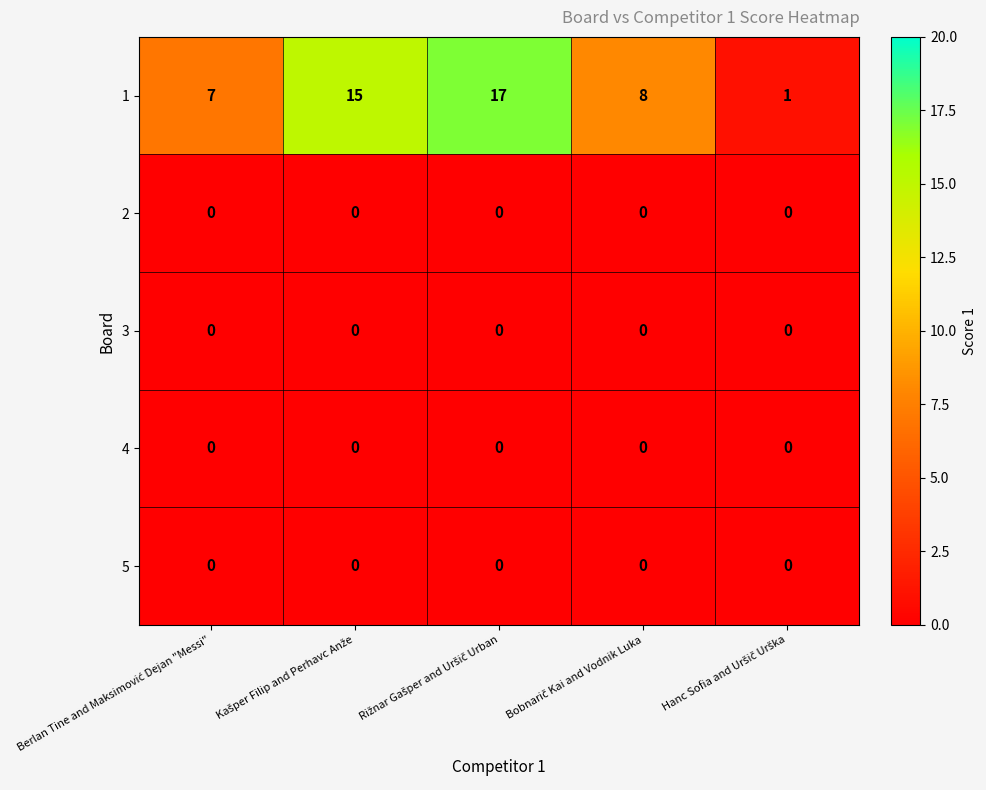

What is the average value of the 1 series?

10